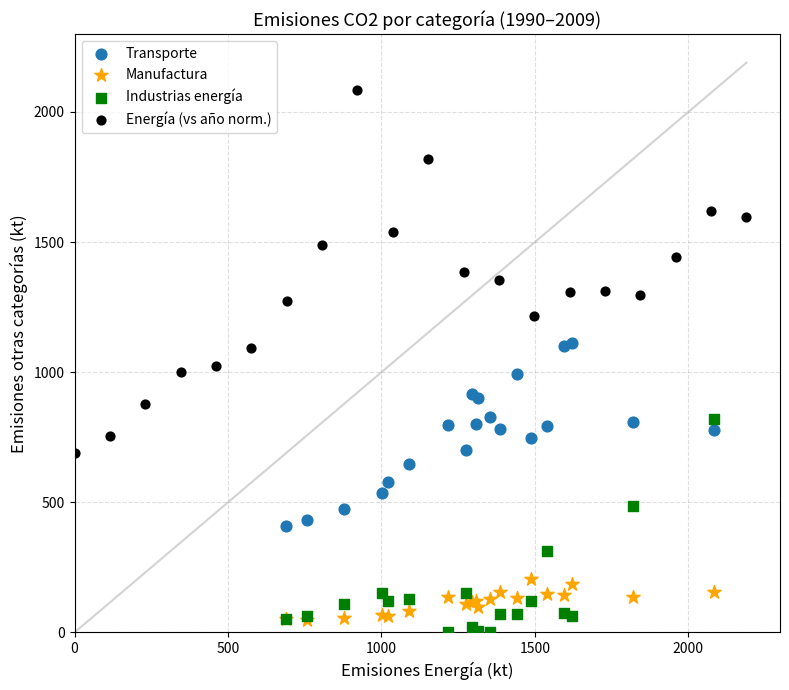

Which series reaches the minimum Y coordinate?

Industrias energía